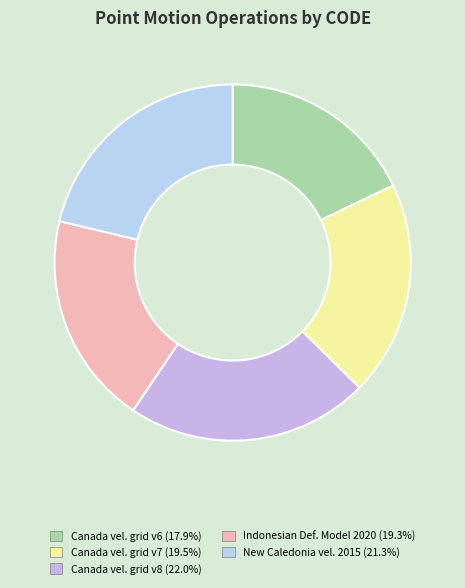

How many segments does this pie chart have?

5